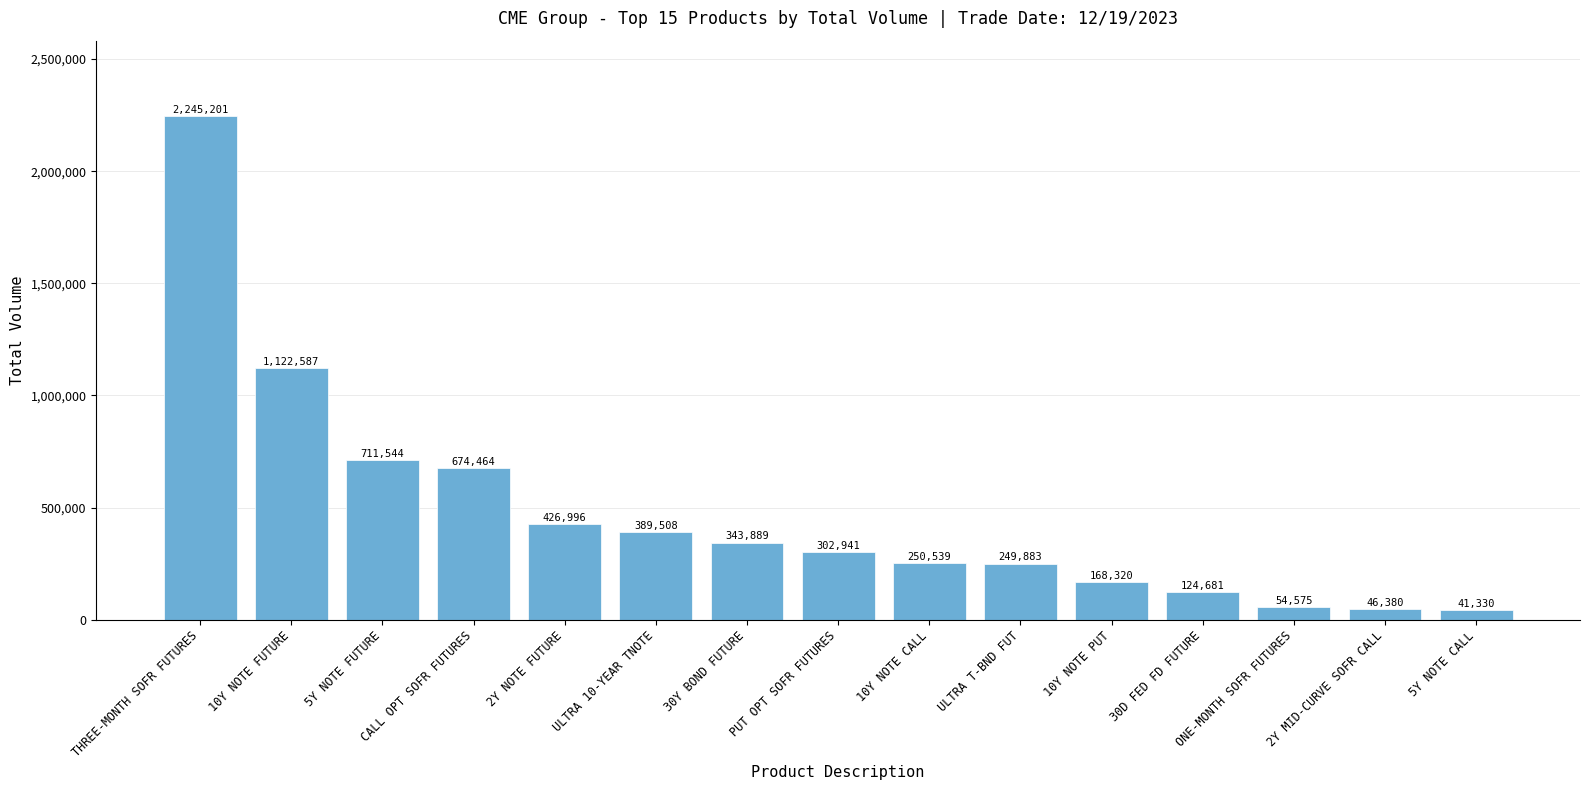

List the labels in order of value, smallest first.

5Y NOTE CALL, 2Y MID-CURVE SOFR CALL, ONE-MONTH SOFR FUTURES, 30D FED FD FUTURE, 10Y NOTE PUT, ULTRA T-BND FUT, 10Y NOTE CALL, PUT OPT SOFR FUTURES, 30Y BOND FUTURE, ULTRA 10-YEAR TNOTE, 2Y NOTE FUTURE, CALL OPT SOFR FUTURES, 5Y NOTE FUTURE, 10Y NOTE FUTURE, THREE-MONTH SOFR FUTURES